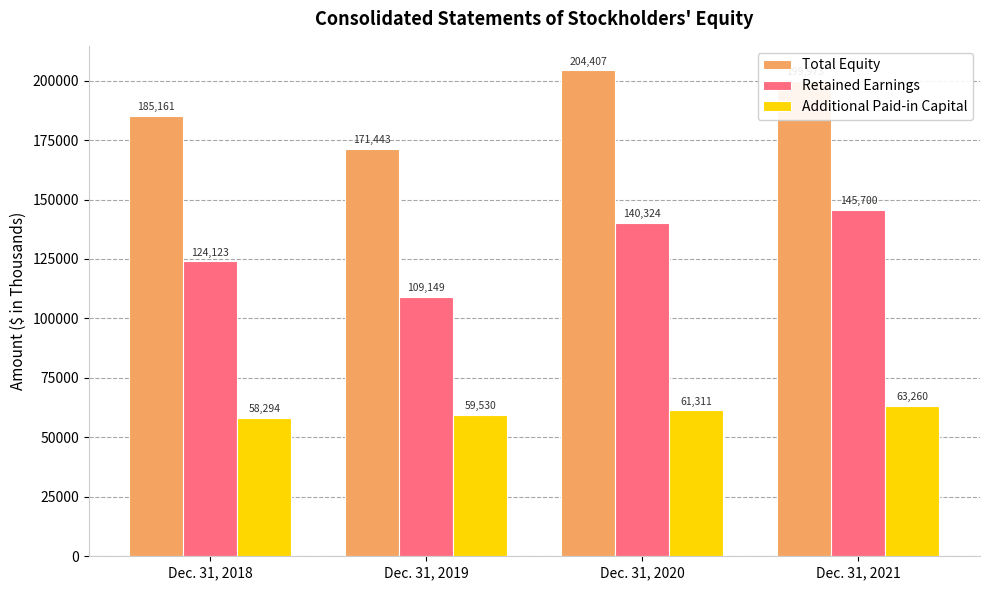

What are all the series names shown in the legend?

Total Equity, Retained Earnings, Additional Paid-in Capital